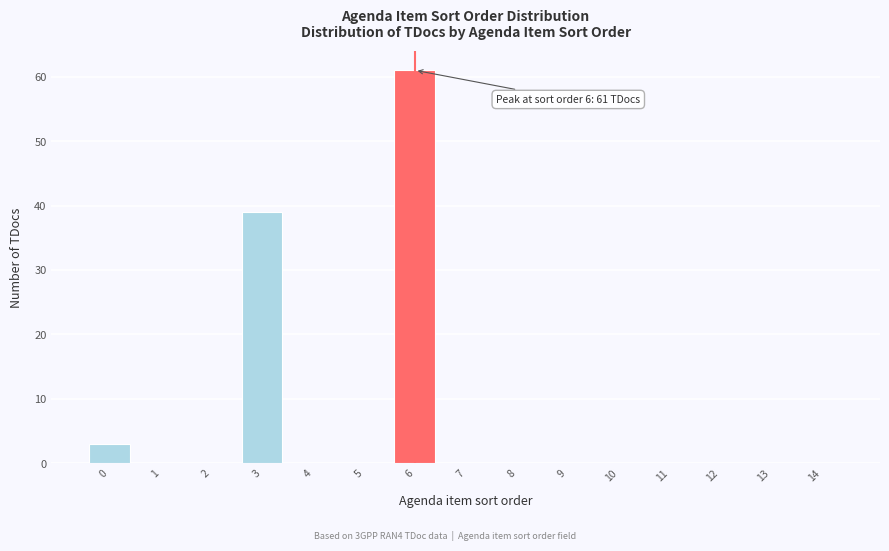

Reading right to left, what are all the values shown in this chart?

14=0	13=0	12=0	11=0	10=0	9=0	8=0	7=0	6=61	5=0	4=0	3=39	2=0	1=0	0=3